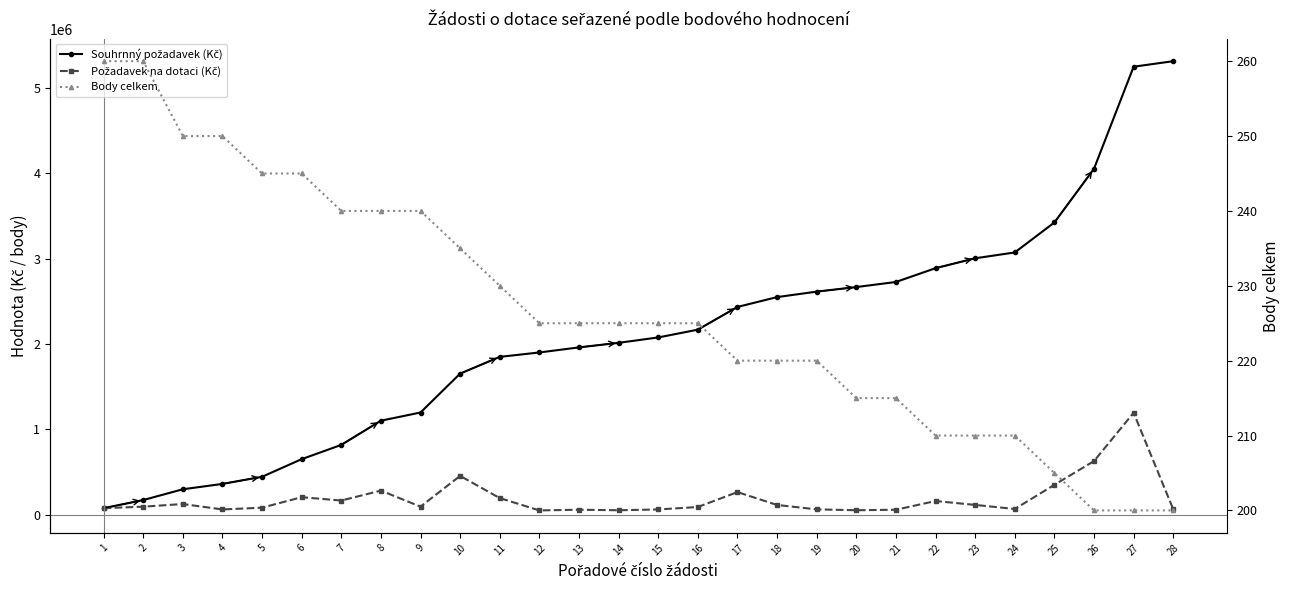

What is the highest value of the Souhrnný požadavek (Kč) series?

5312182